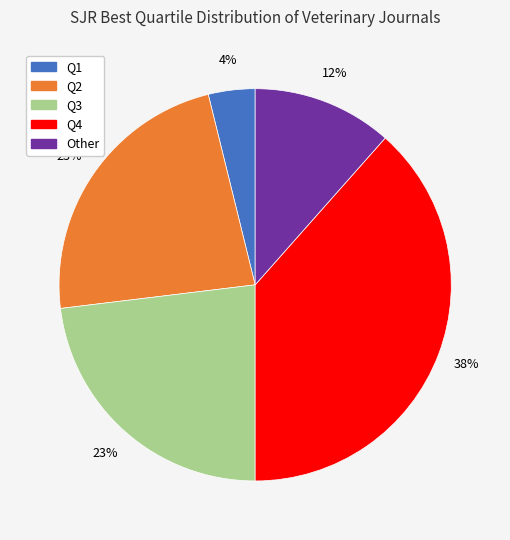

Is the sum of Q1 and Q4 greater than half?

No